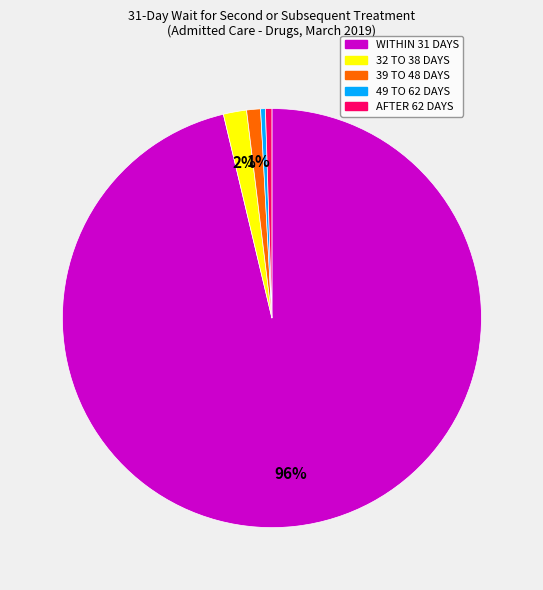

To the nearest percent, what is the average slice percentage?

20%